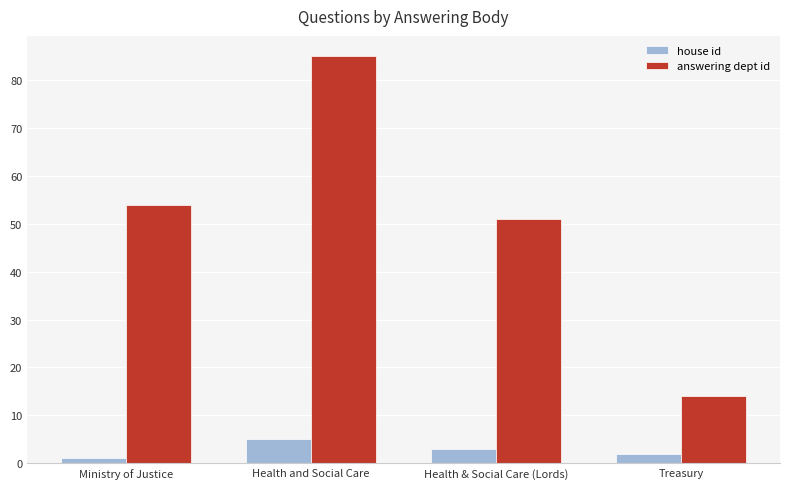

At which category is the sum across all series the highest?

Health and Social Care